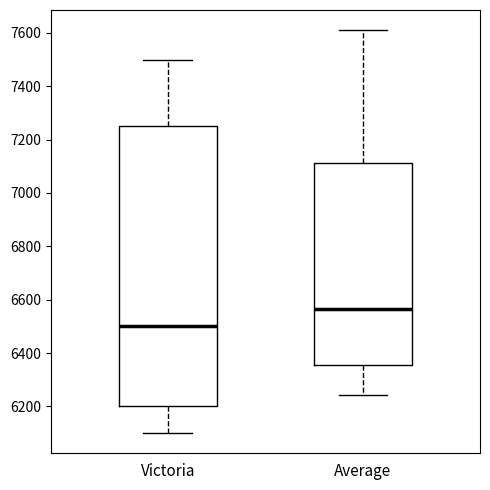

Which box is the tallest, from its lower edge to its upper edge?

Victoria